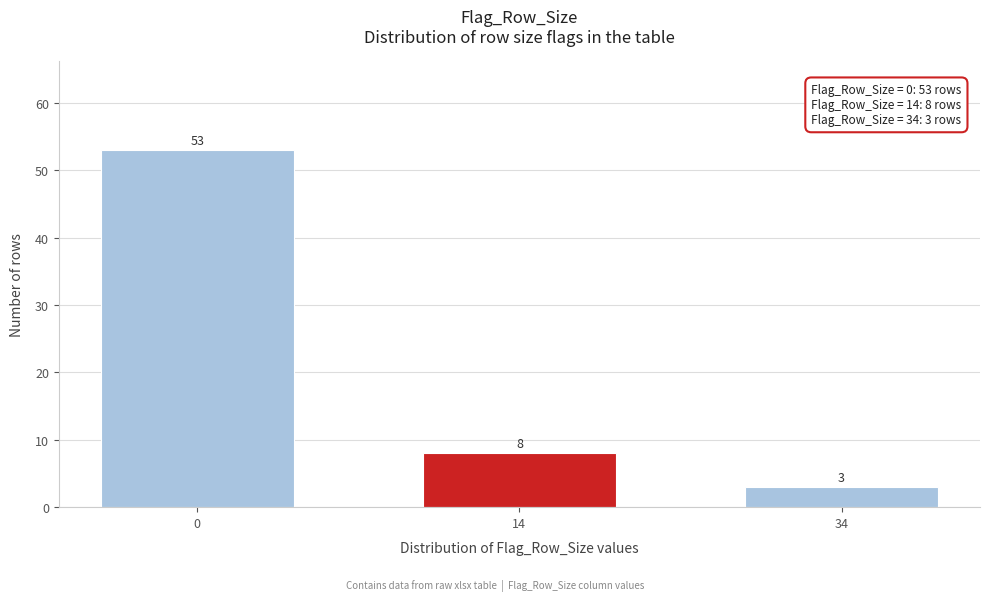

Reading left to right, list all the values displayed in this chart.

0=53	14=8	34=3